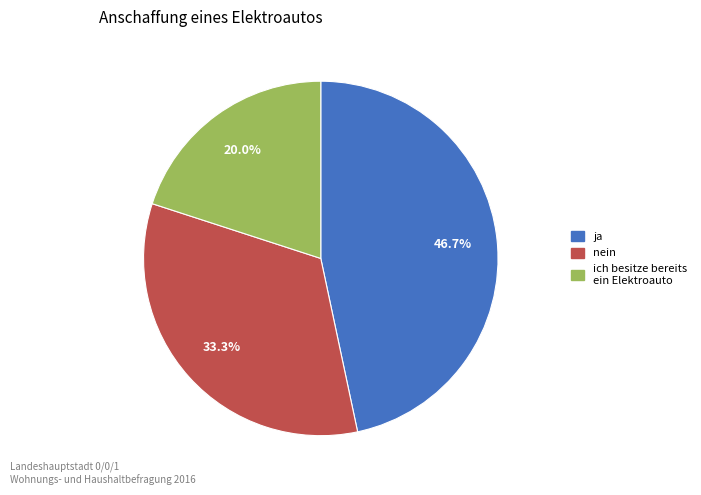

Is there a majority slice in this chart?

No